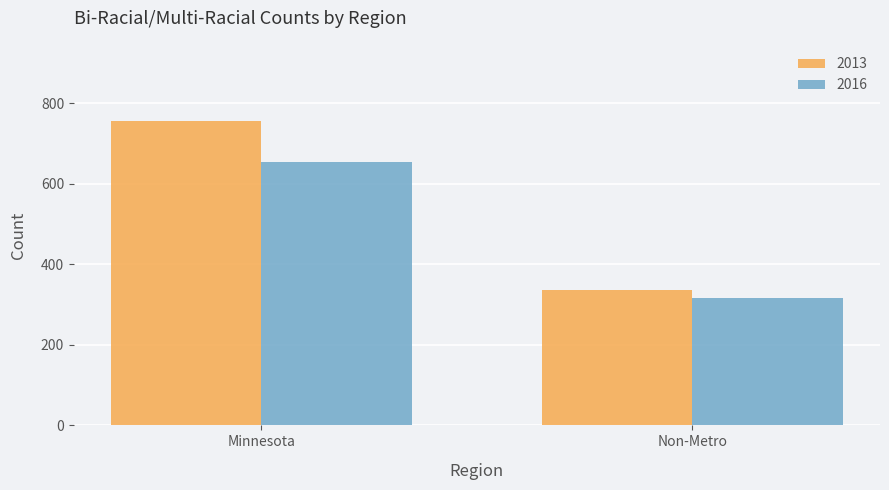

What is the sum of the 2016 values at Non-Metro and Minnesota?

970